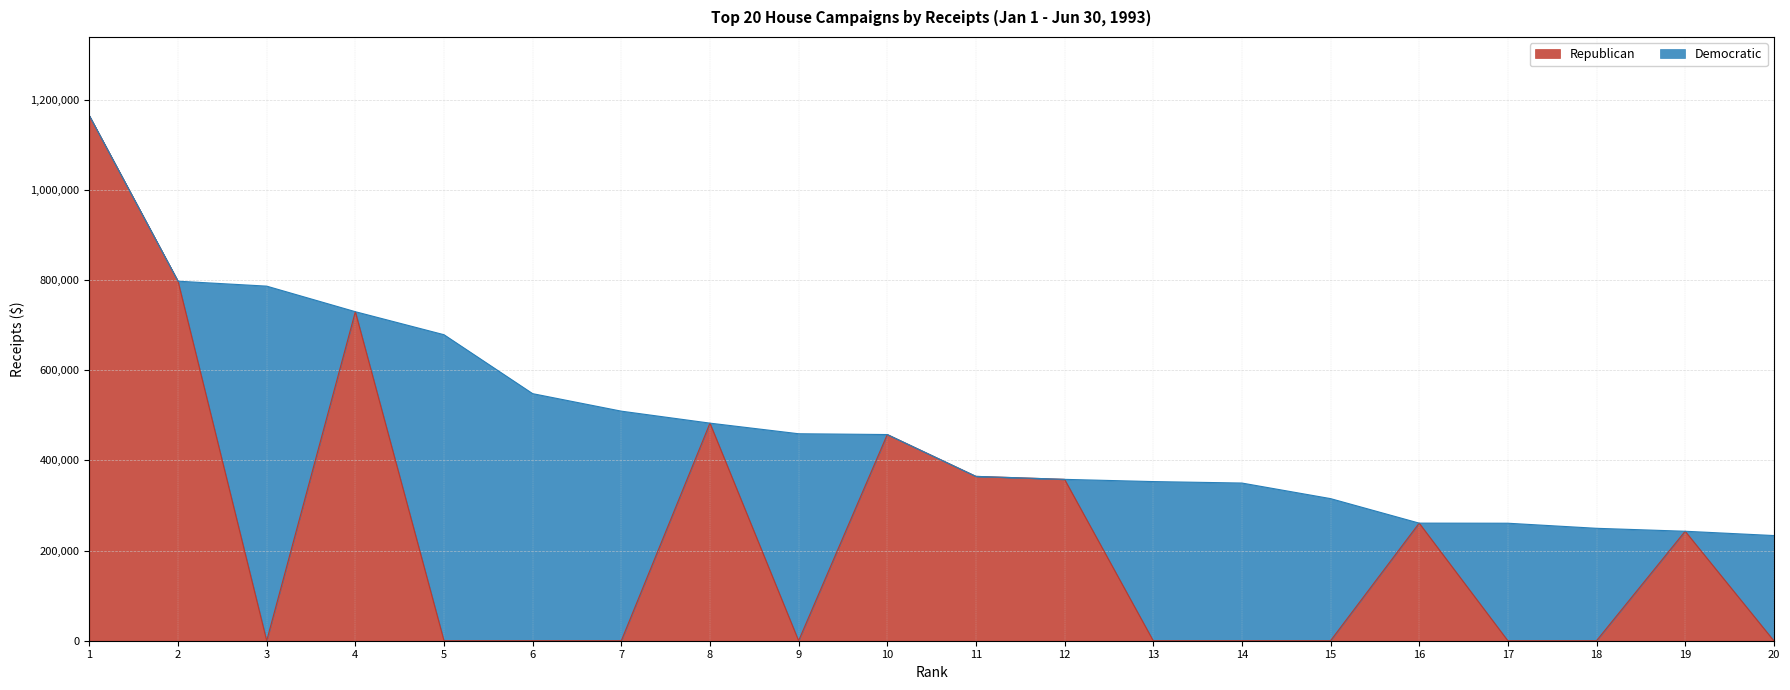

What is the greatest value displayed?

1164905